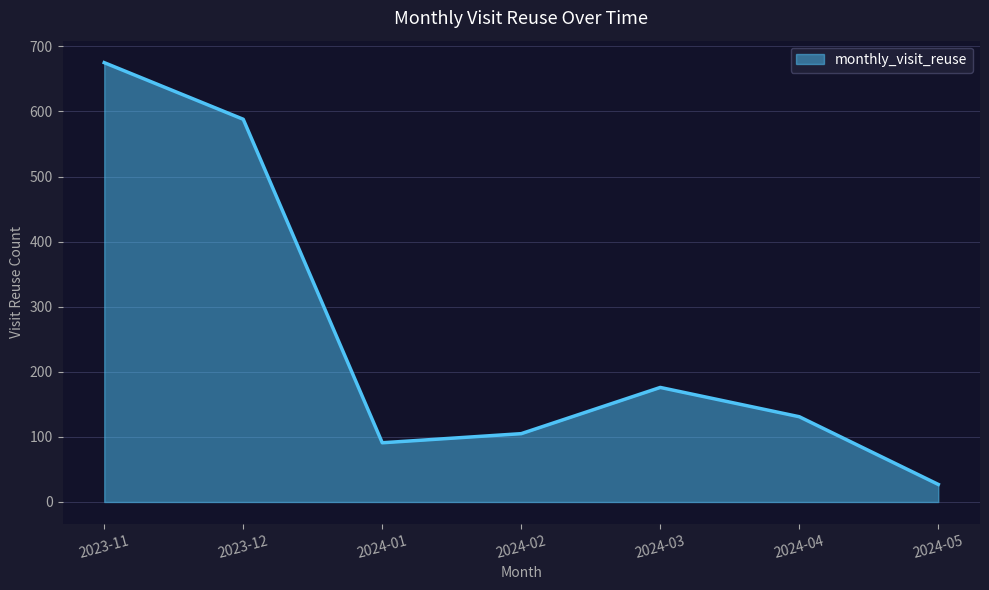

At which category does the data reach its first local valley?

2024-01